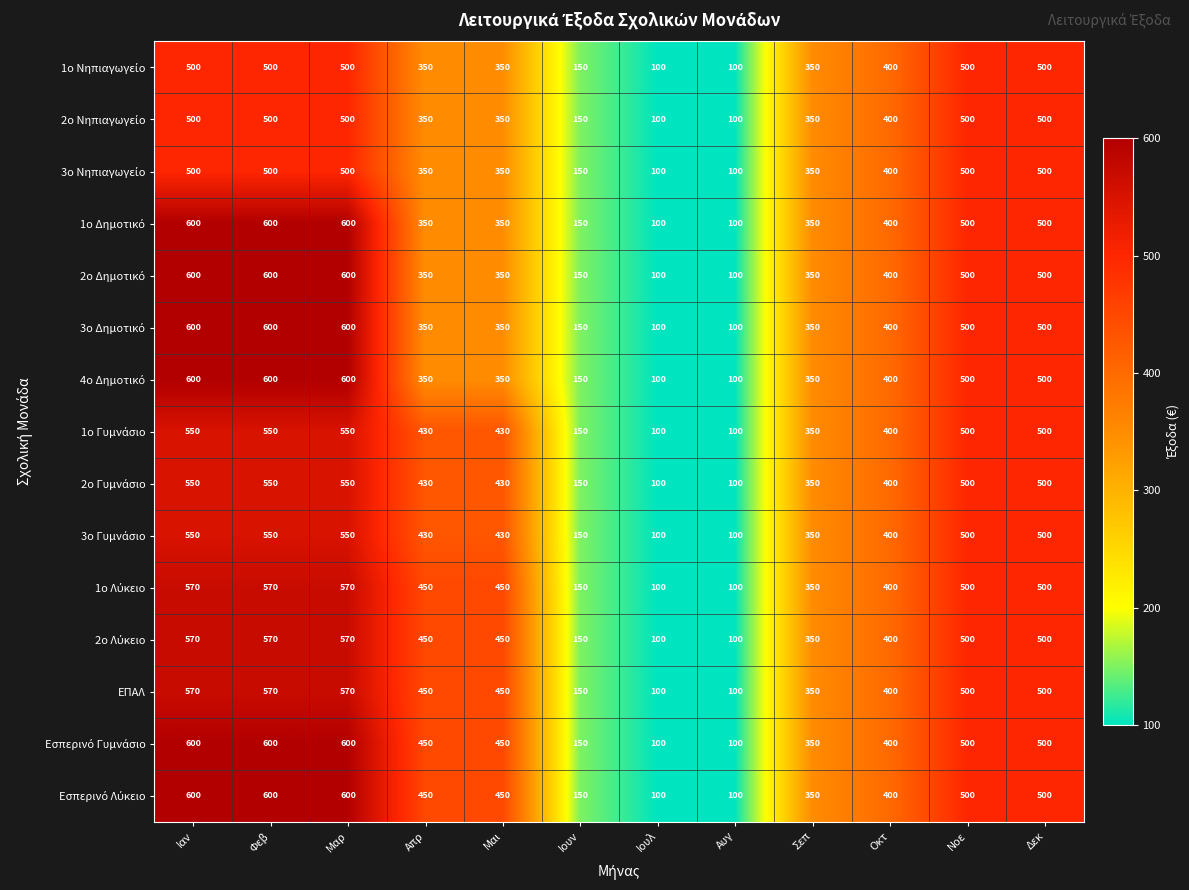

What is the smallest value displayed?

100